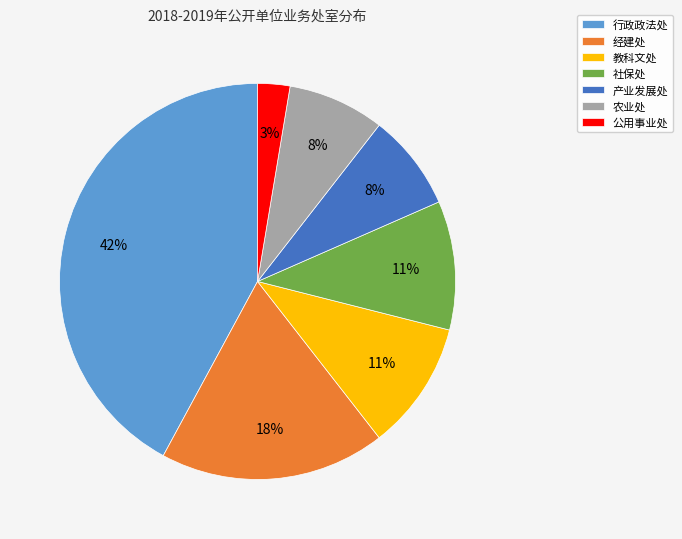

To the nearest percent, what portion does 行政政法处 represent?

42%